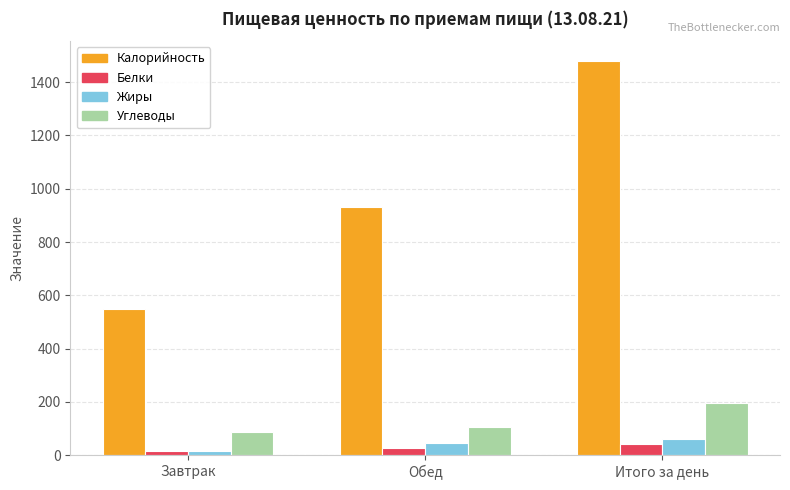

Reading right to left, extract all data points from this chart.

Калорийность: Итого за день=1479.9	Обед=932.5	Завтрак=547.4
Белки: Итого за день=43.2	Обед=28.1	Завтрак=15.1
Жиры: Итого за день=62.5	Обед=45.7	Завтрак=16.8
Углеводы: Итого за день=195.1	Обед=107.1	Завтрак=88.0